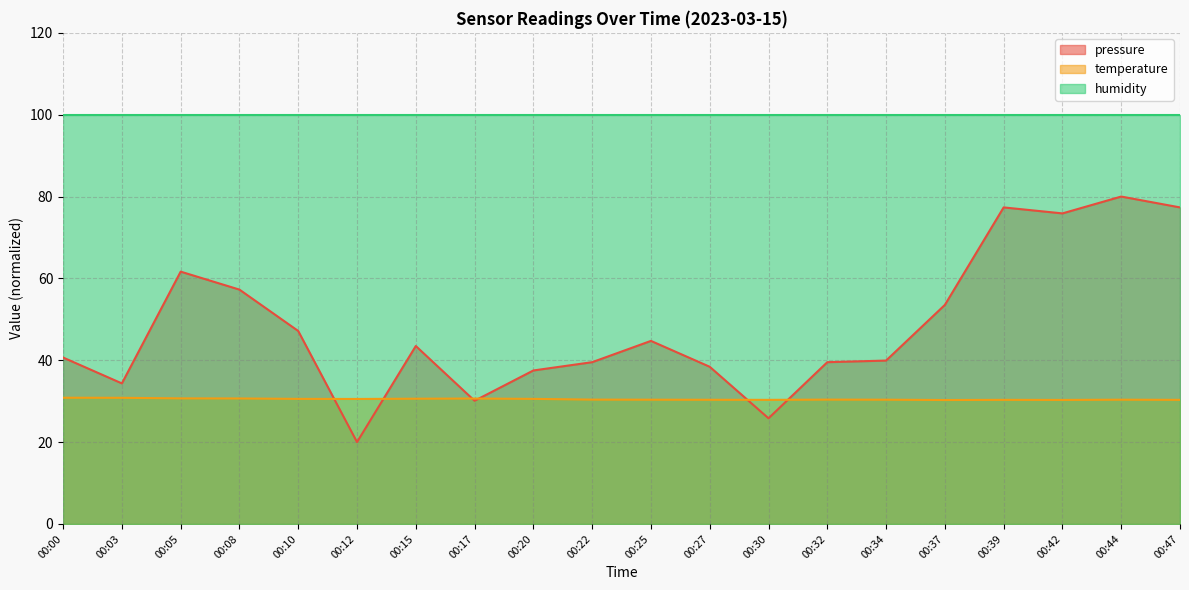

Which series has the largest total across all categories?

humidity